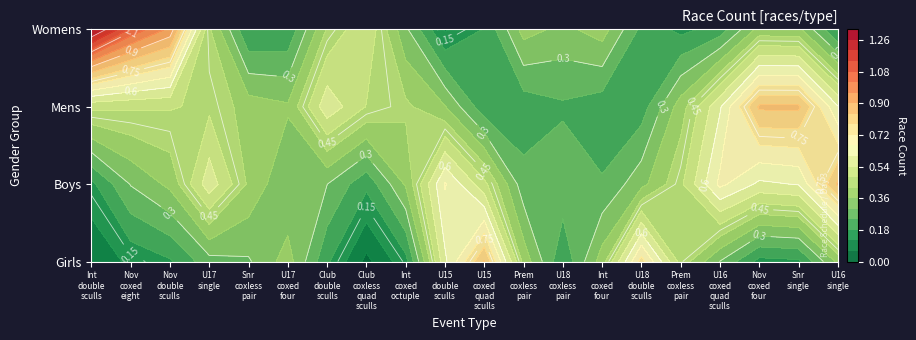

The Nov double sculls series shows 3 at U15 double sculls. True or false?

False